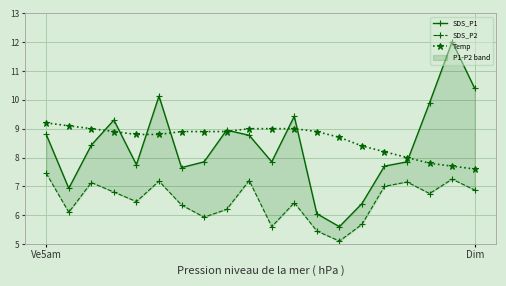

Is the value of Temp at 9 greater than the value of SDS_P2 at 16?

Yes